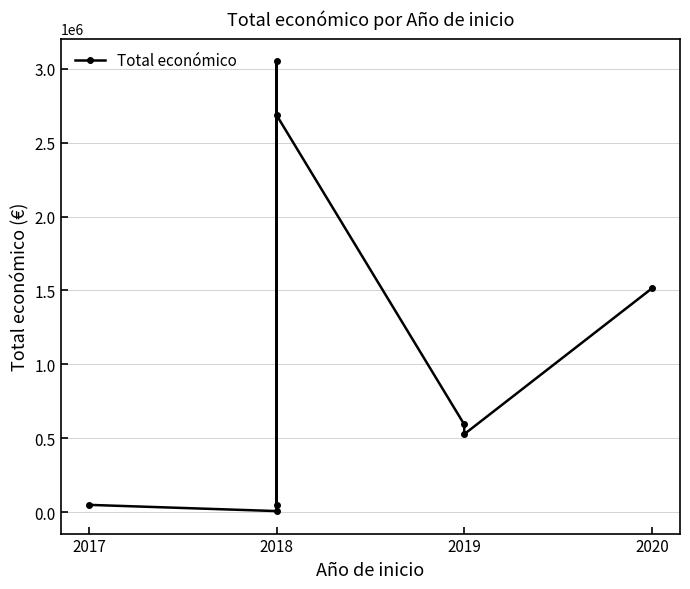

The value at 2020 is 875844. True or false?

False